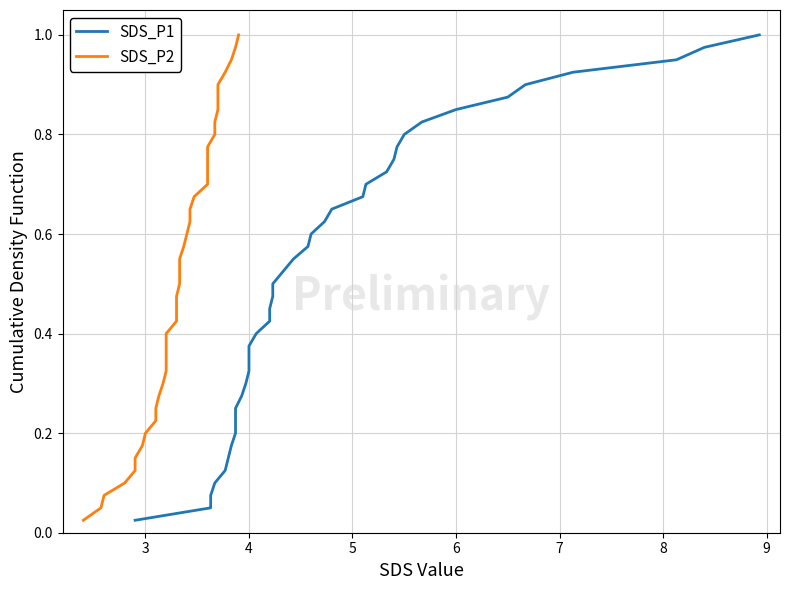

True or false: SDS_P1 has more than 0 interior local peaks.

False